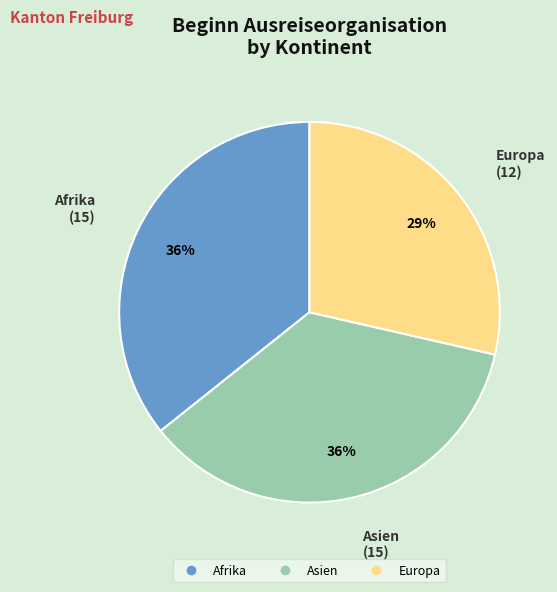

Is there any slice that represents more than half of the pie?

No